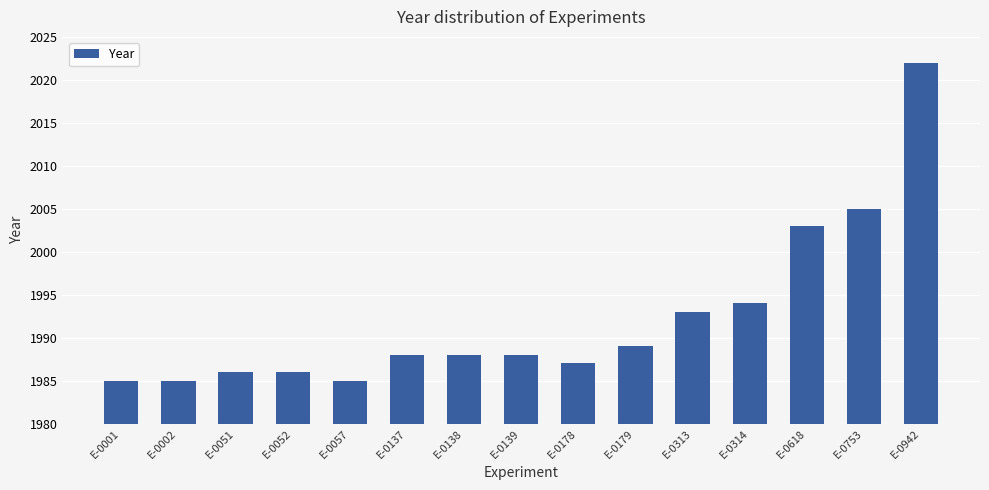

Reading left to right, what are all the values shown in this chart?

1985	1985	1986	1986	1985	1988	1988	1988	1987	1989	1993	1994	2003	2005	2022